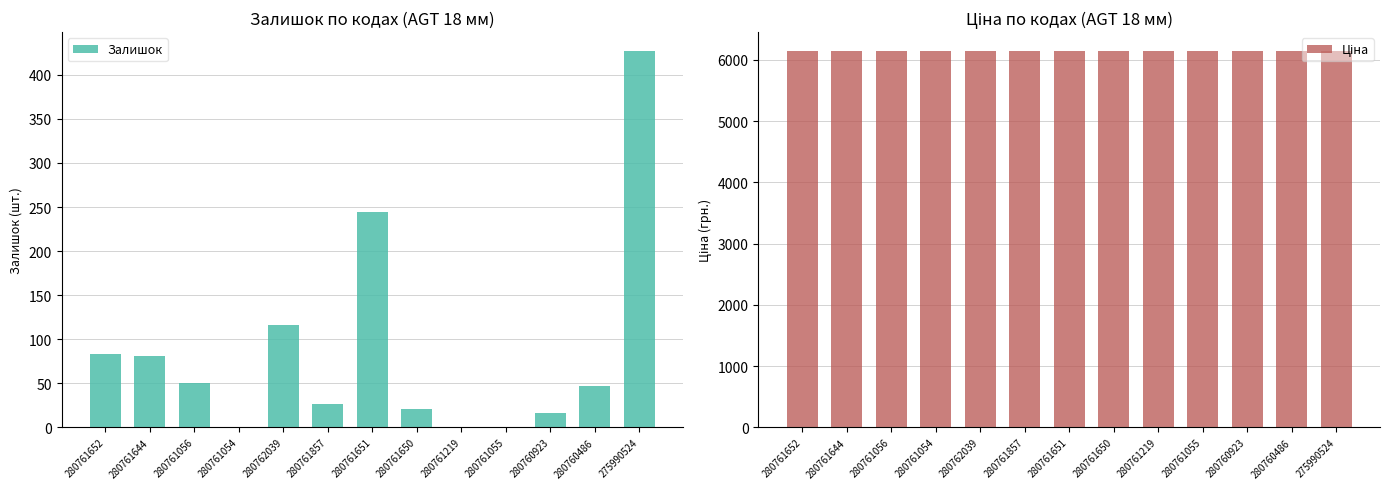

The value of Ціна at 280760923 is 6143.2. True or false?

True